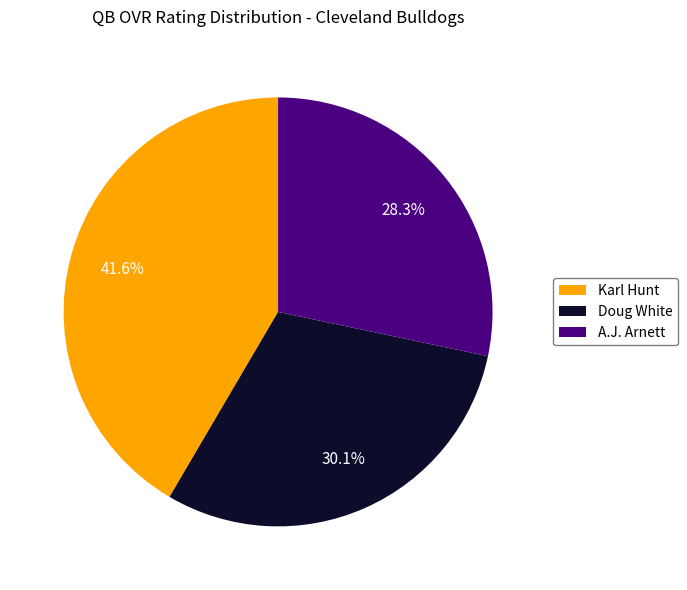

How many segments does this pie chart have?

3